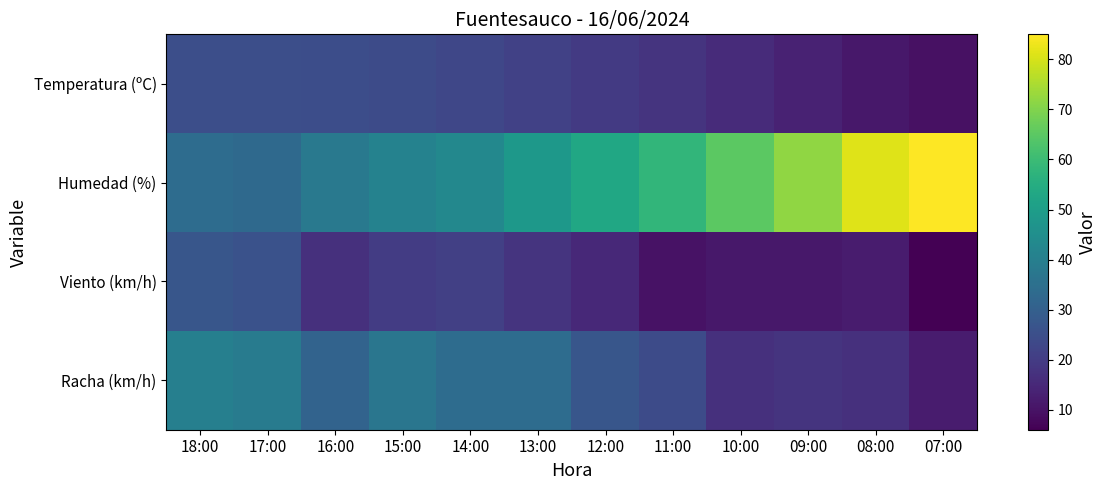

Reading left to right, extract all data points from this chart.

Temperatura (ºC): 18:00=24.9	17:00=25.0	16:00=24.7	15:00=23.9	14:00=22.8	13:00=21.2	12:00=19.4	11:00=17.9	10:00=15.7	09:00=13.7	08:00=11.0	07:00=9.6
Humedad (%): 18:00=34.0	17:00=33.0	16:00=38.0	15:00=41.0	14:00=43.0	13:00=48.0	12:00=53.0	11:00=58.0	10:00=65.0	09:00=72.0	08:00=81.0	07:00=85.0
Viento (km/h): 18:00=27.0	17:00=26.0	16:00=17.0	15:00=20.0	14:00=21.0	13:00=18.0	12:00=15.0	11:00=10.0	10:00=11.0	09:00=11.0	08:00=12.0	07:00=6.0
Racha (km/h): 18:00=40.0	17:00=39.0	16:00=31.0	15:00=37.0	14:00=34.0	13:00=34.0	12:00=27.0	11:00=24.0	10:00=17.0	09:00=18.0	08:00=17.0	07:00=12.0